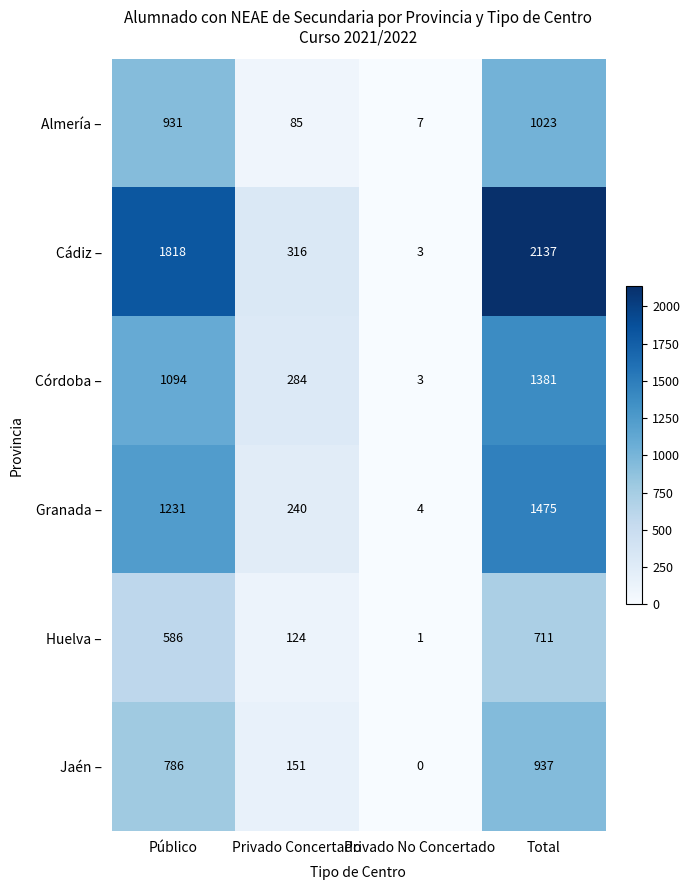

How many series are shown in this chart?

6